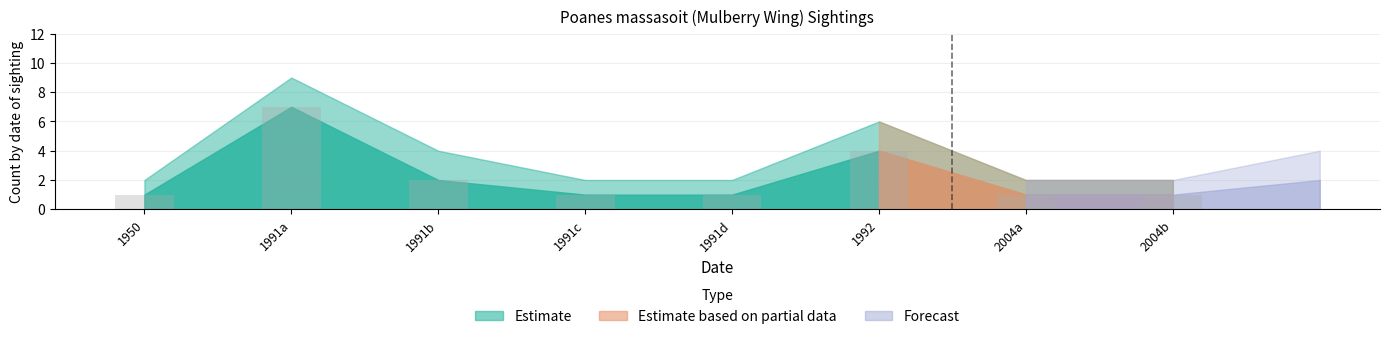

What is the difference between the maximum and minimum values?

6